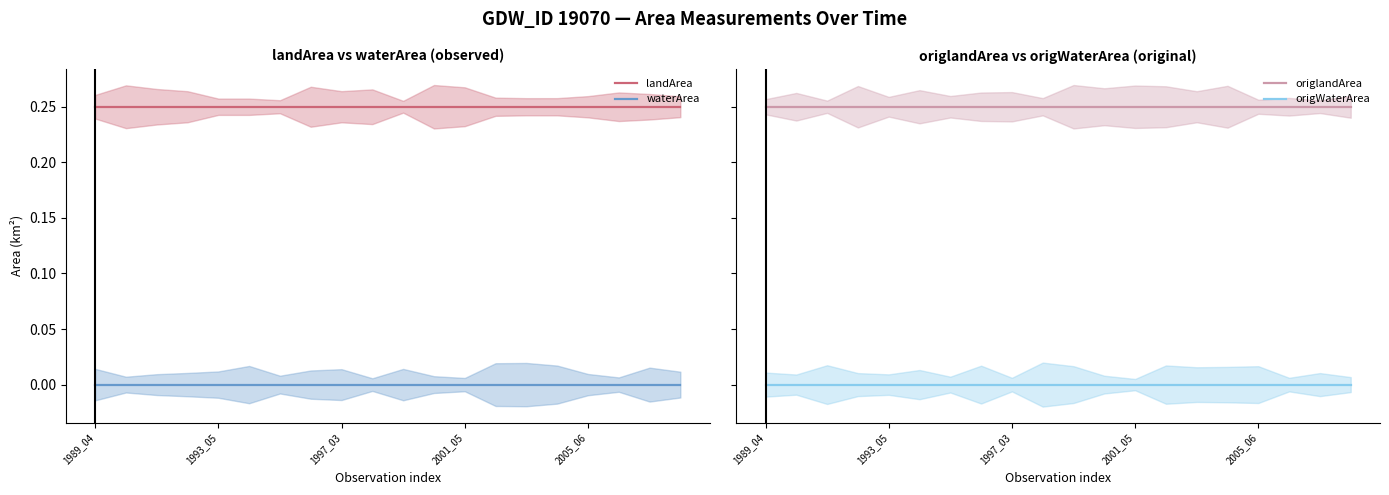

Does the chart display data point markers on the line(s)?

No